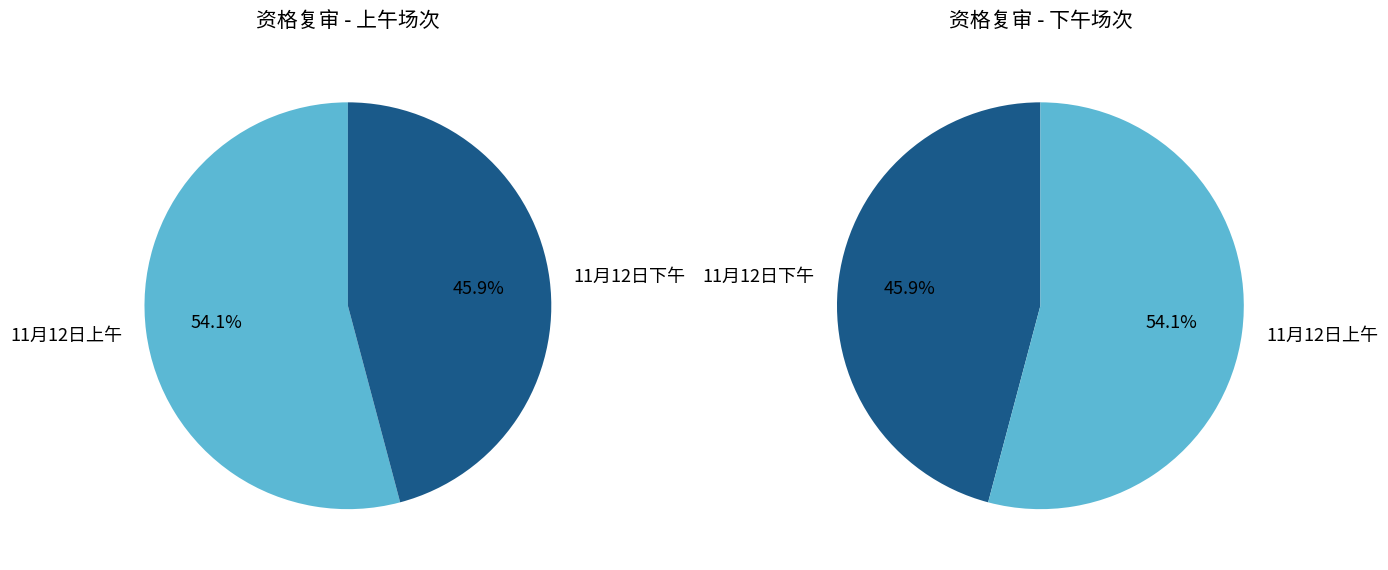

Rank the categories by value from lowest to highest.

11月12日下午, 11月12日上午